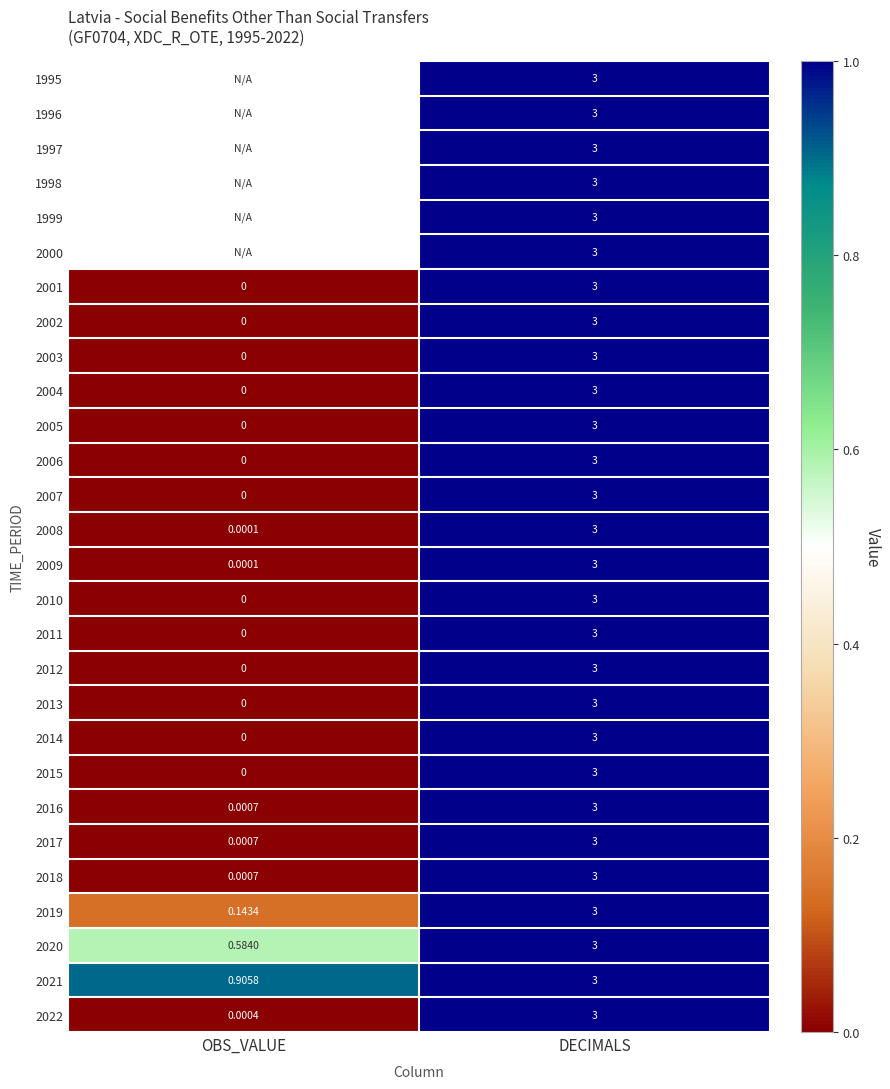

What is the sum of the 2011 values at OBS_VALUE and DECIMALS?

3.0